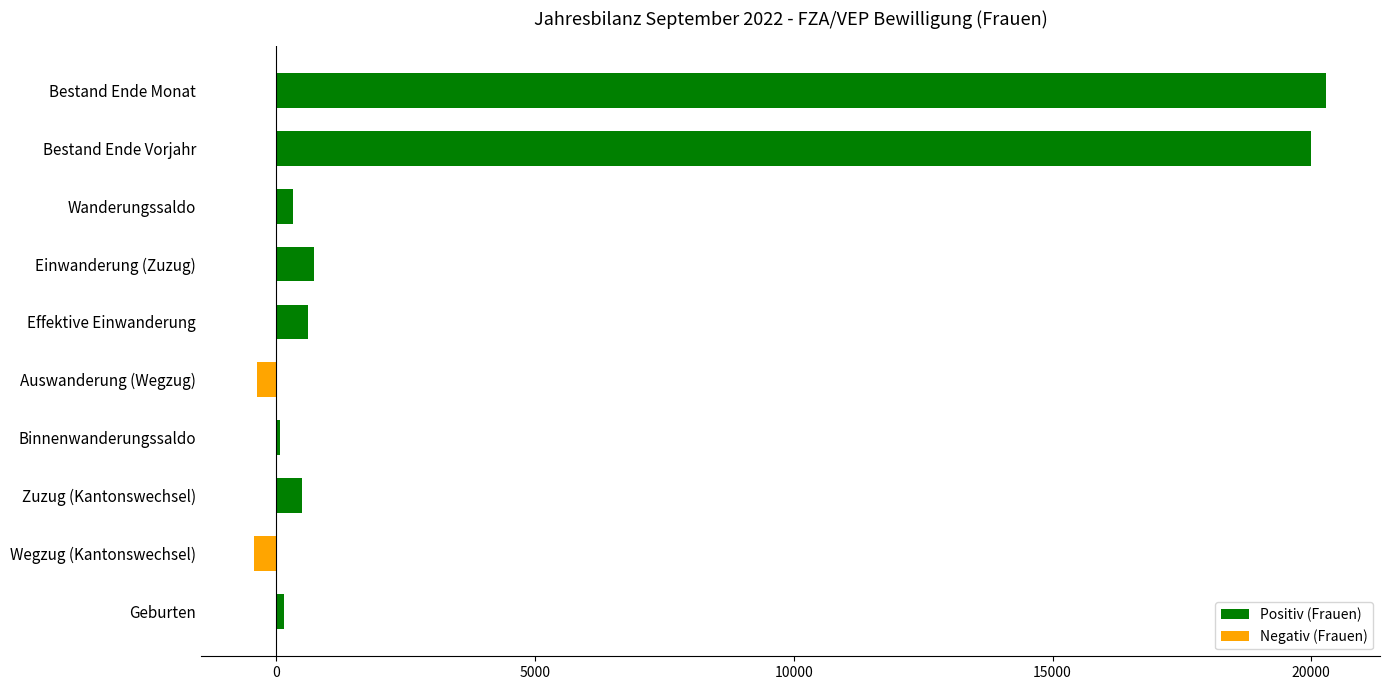

Where is the data nearest to the value 9934?

Einwanderung (Zuzug)